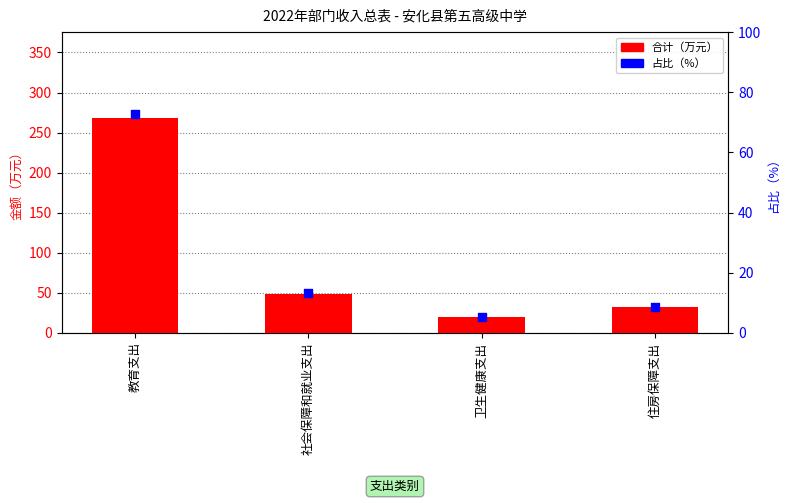

What are all the series names shown in the legend?

合计（万元）, 占比（%）